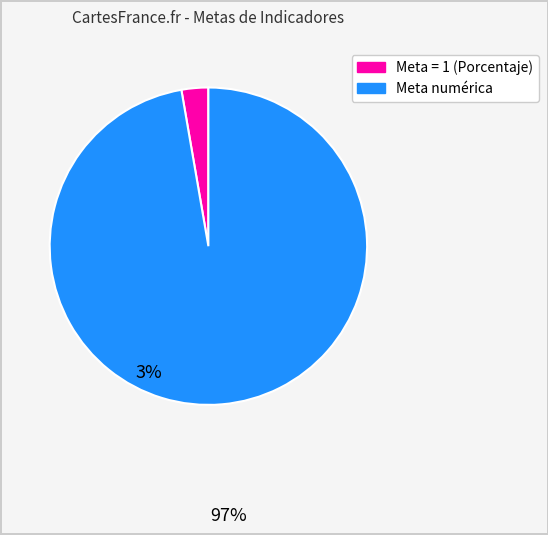

Is there a majority slice in this chart?

Yes